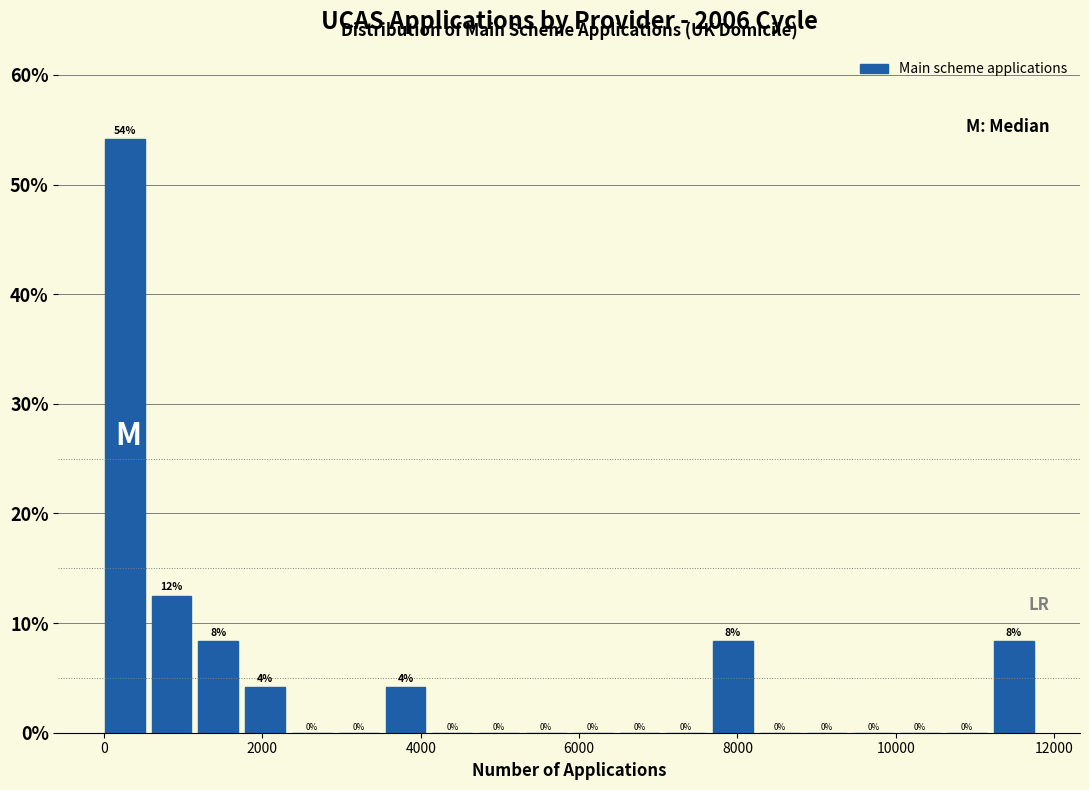

Around what value on the x-axis is the tallest bar? Give the approximate position of its centre, as read against the axis.

200